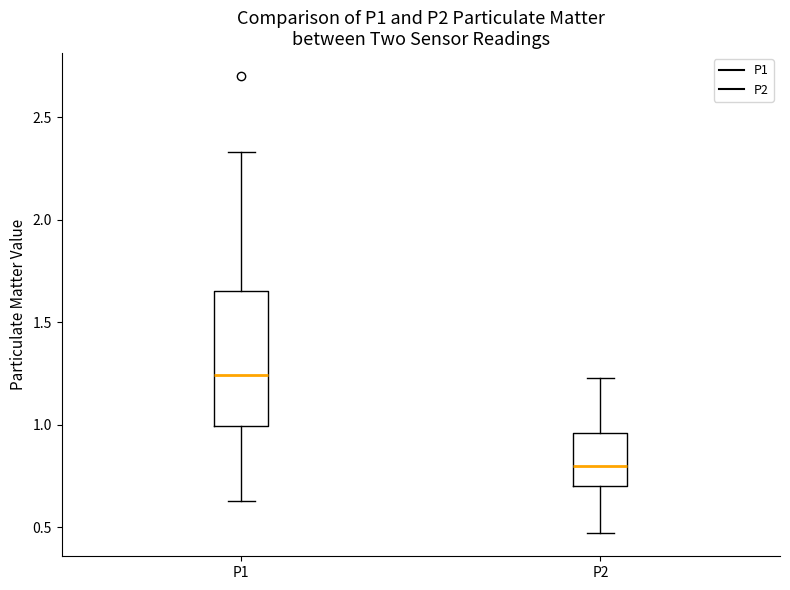

Which box has the lowest median line?

P2